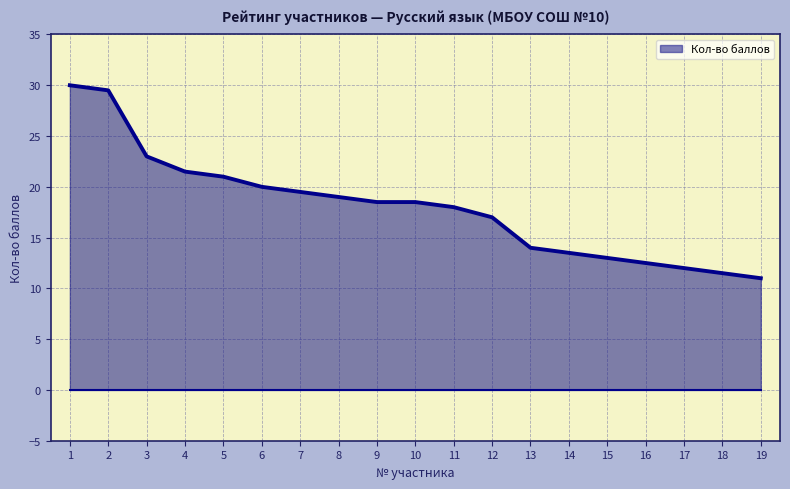

Reading left to right, list all the values displayed in this chart.

30.0	29.5	23.0	21.5	21.0	20.0	19.5	19.0	18.5	18.5	18.0	17.0	14.0	13.5	13.0	12.5	12.0	11.5	11.0